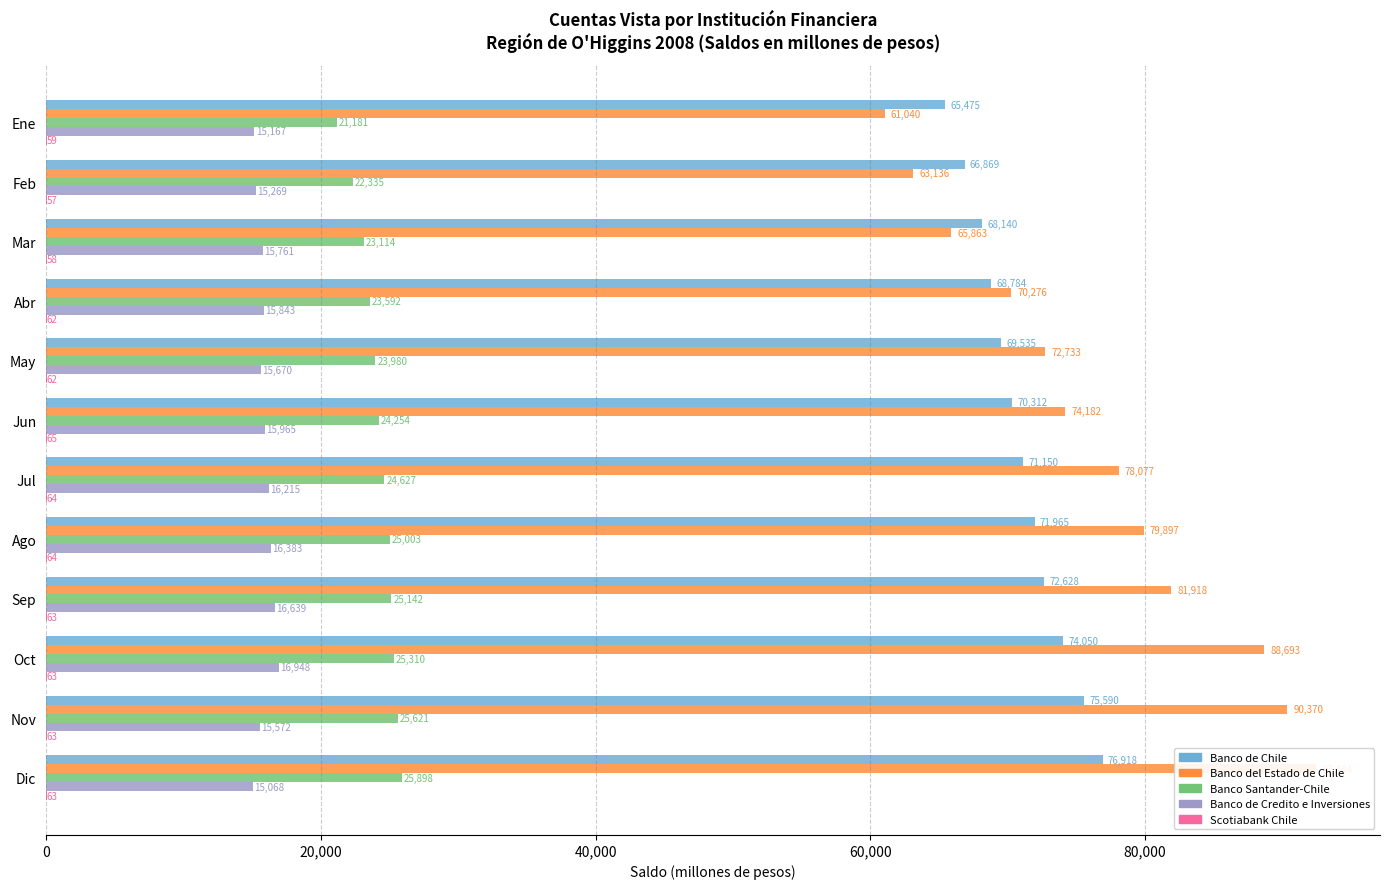

What is the spread (max minus min) of values at Ene?

65416